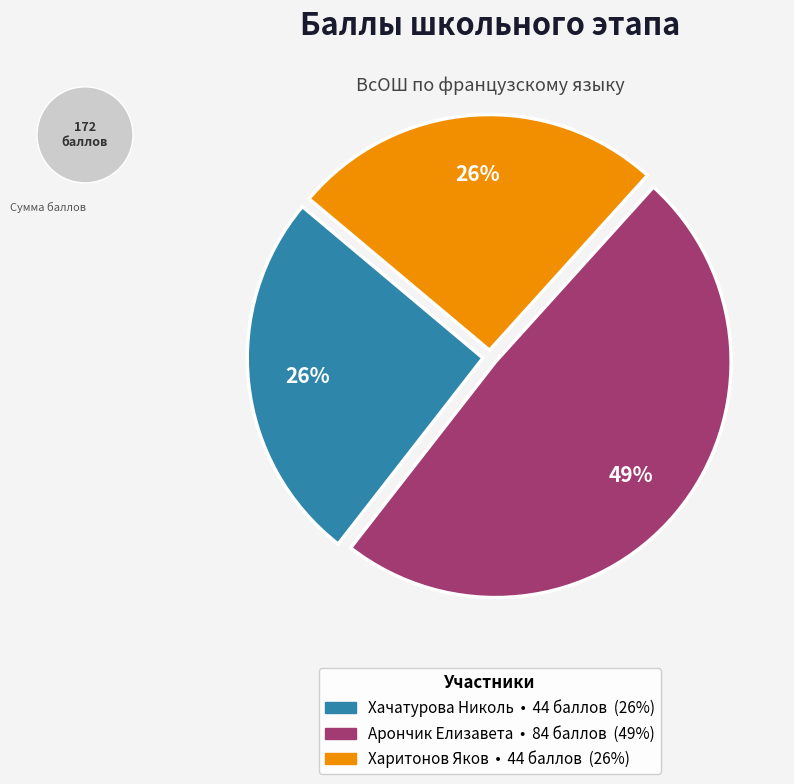

What is the largest slice in the pie chart?

Арончик Елизавета